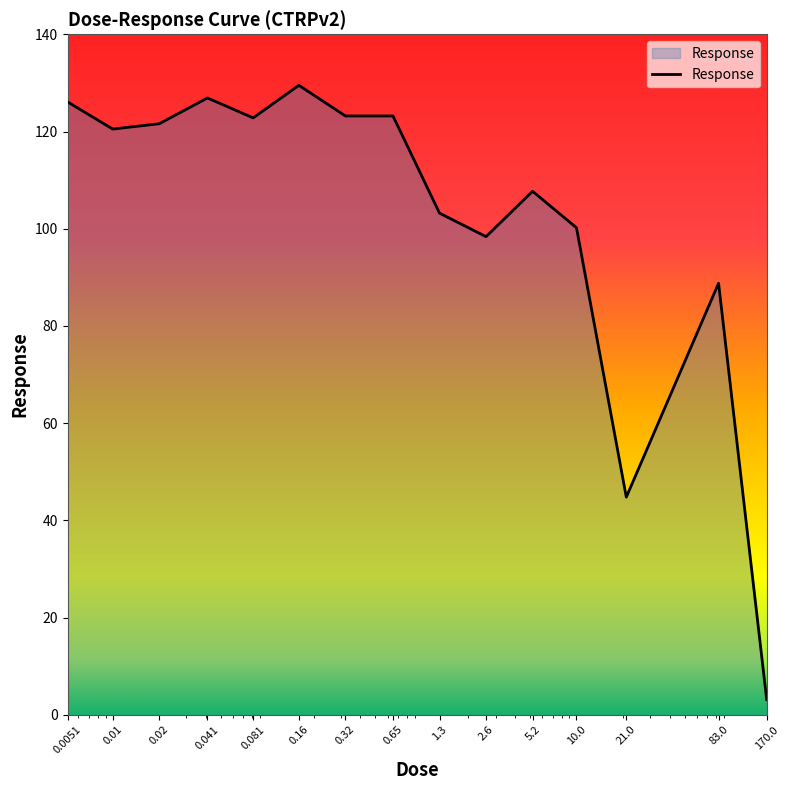

What is the difference between the maximum and minimum values?

126.4